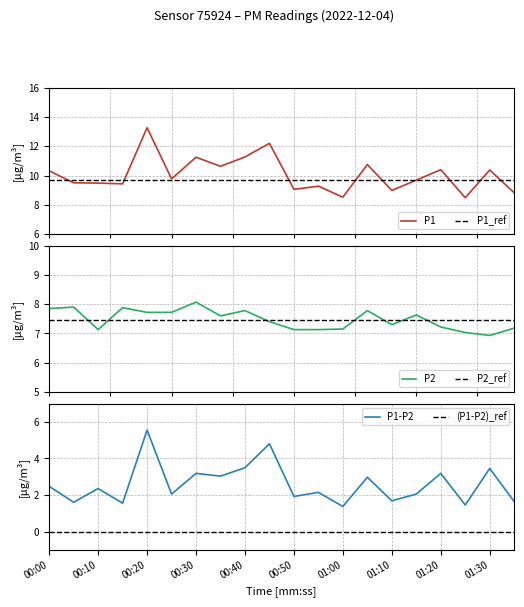

Which series has the largest total across all categories?

P1